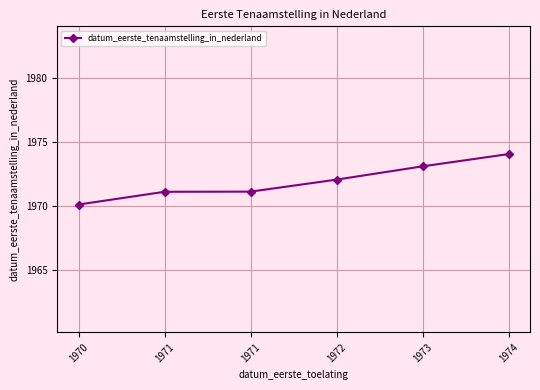

Does the chart have visible grid lines?

Yes